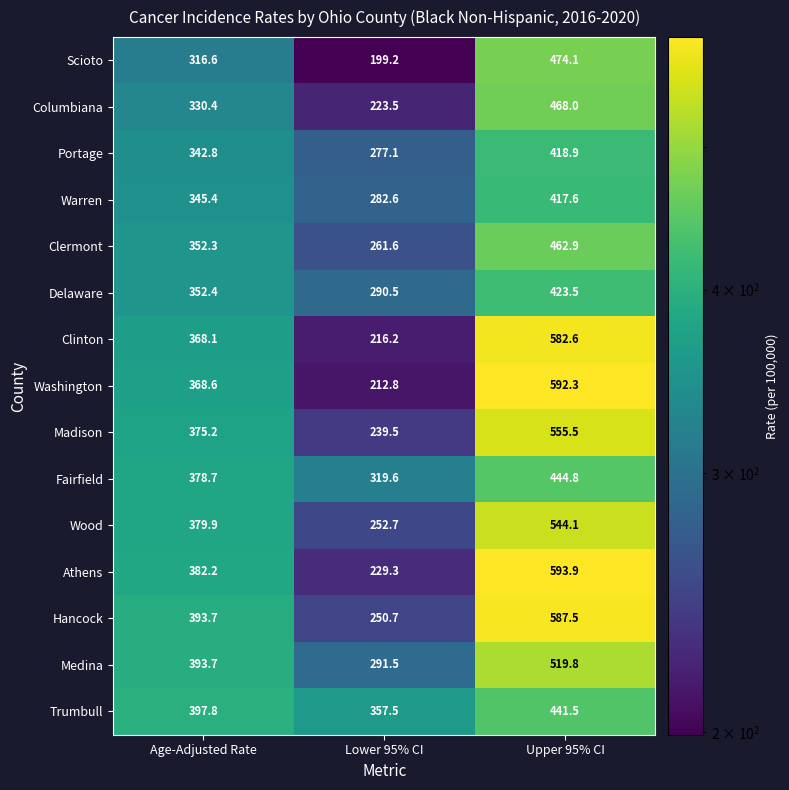

What is the difference between the maximum and minimum values in the Clermont series?

201.3